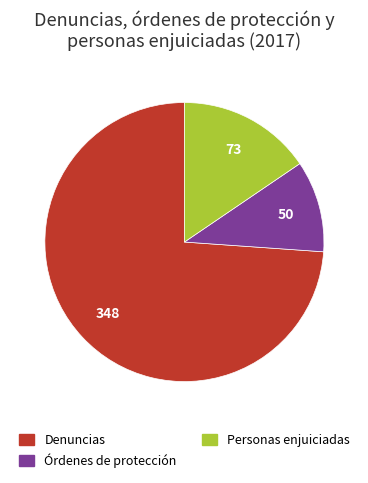

Is Órdenes de protección the majority of the pie?

No